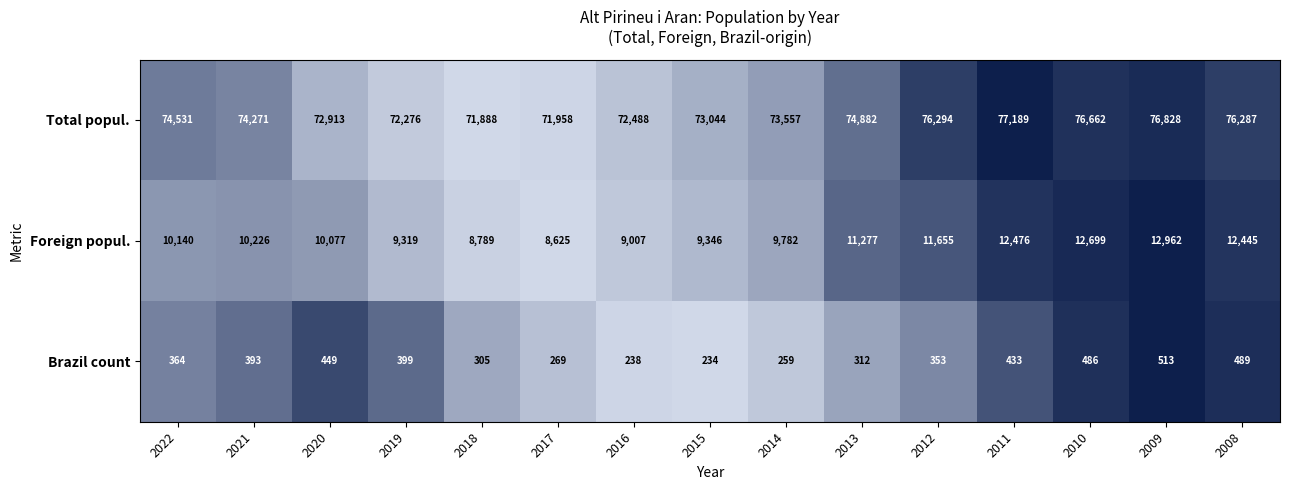

What is the lowest value of the Total popul. series?

71888